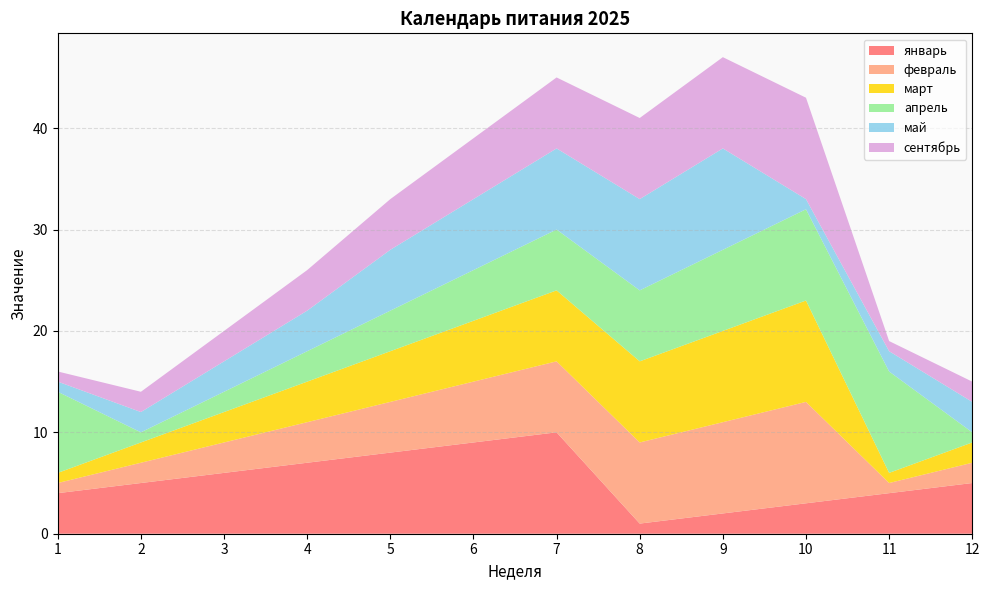

Reading right to left, list all the values displayed in this chart.

январь: 12=5	11=4	10=3	9=2	8=1	7=10	6=9	5=8	4=7	3=6	2=5	1=4
февраль: 12=2	11=1	10=10	9=9	8=8	7=7	6=6	5=5	4=4	3=3	2=2	1=1
март: 12=2	11=1	10=10	9=9	8=8	7=7	6=6	5=5	4=4	3=3	2=2	1=1
апрель: 12=1	11=10	10=9	9=8	8=7	7=6	6=5	5=4	4=3	3=2	2=1	1=8
май: 12=3	11=2	10=1	9=10	8=9	7=8	6=7	5=6	4=4	3=3	2=2	1=1
сентябрь: 12=2	11=1	10=10	9=9	8=8	7=7	6=6	5=5	4=4	3=3	2=2	1=1